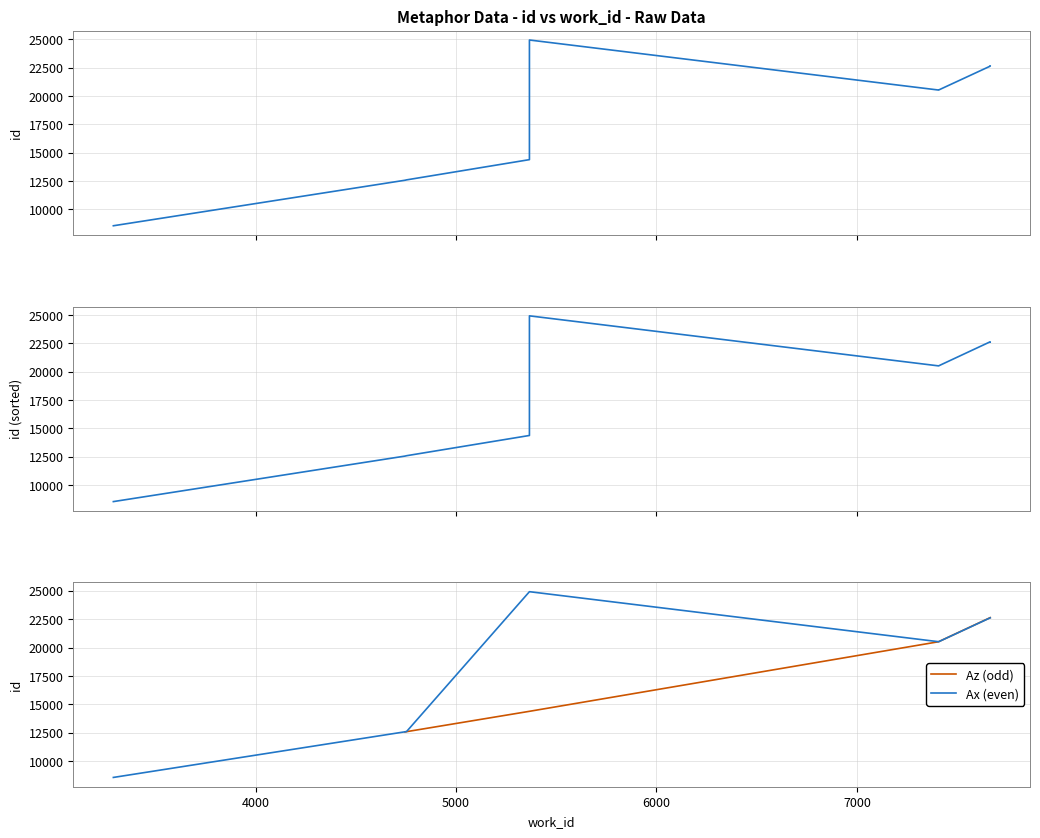

True or false: the data shows 20516 at 7408.

True